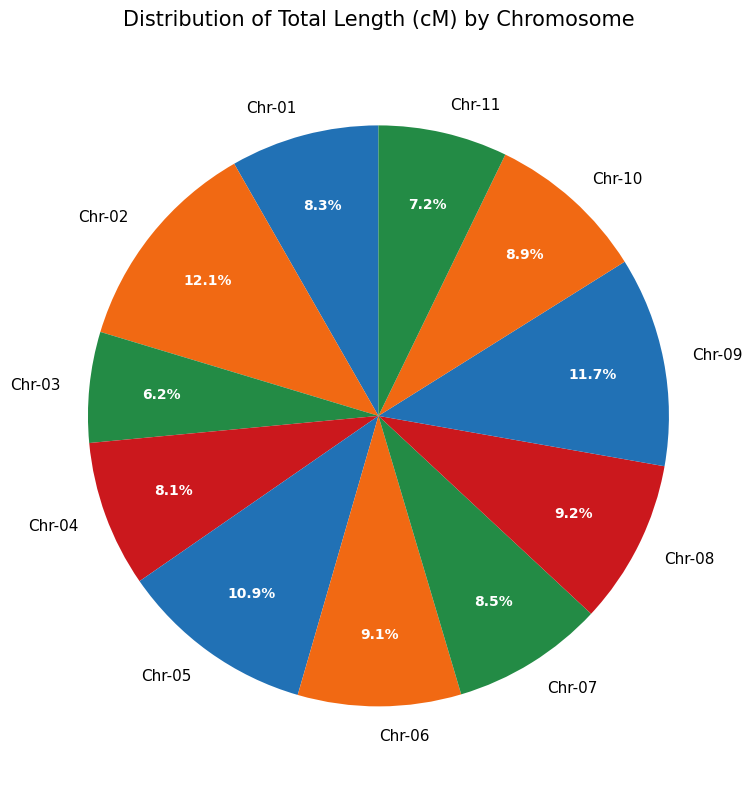

How many slices are in this pie chart?

11